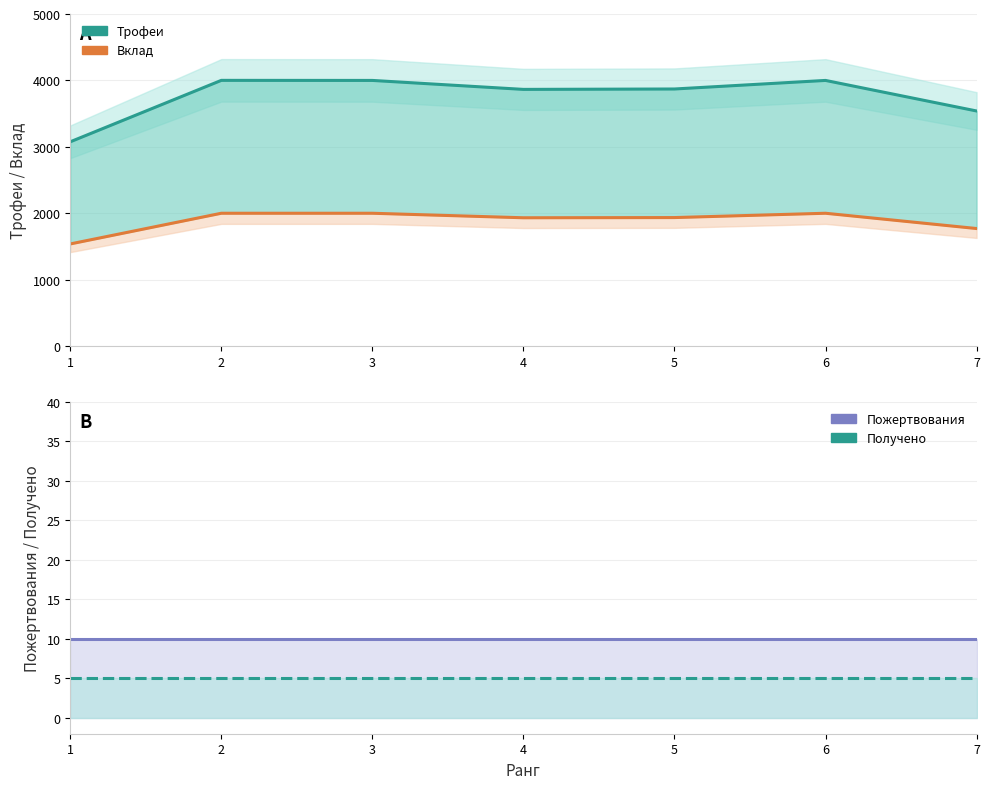

The value of Трофеи at 6 is 4000. True or false?

True